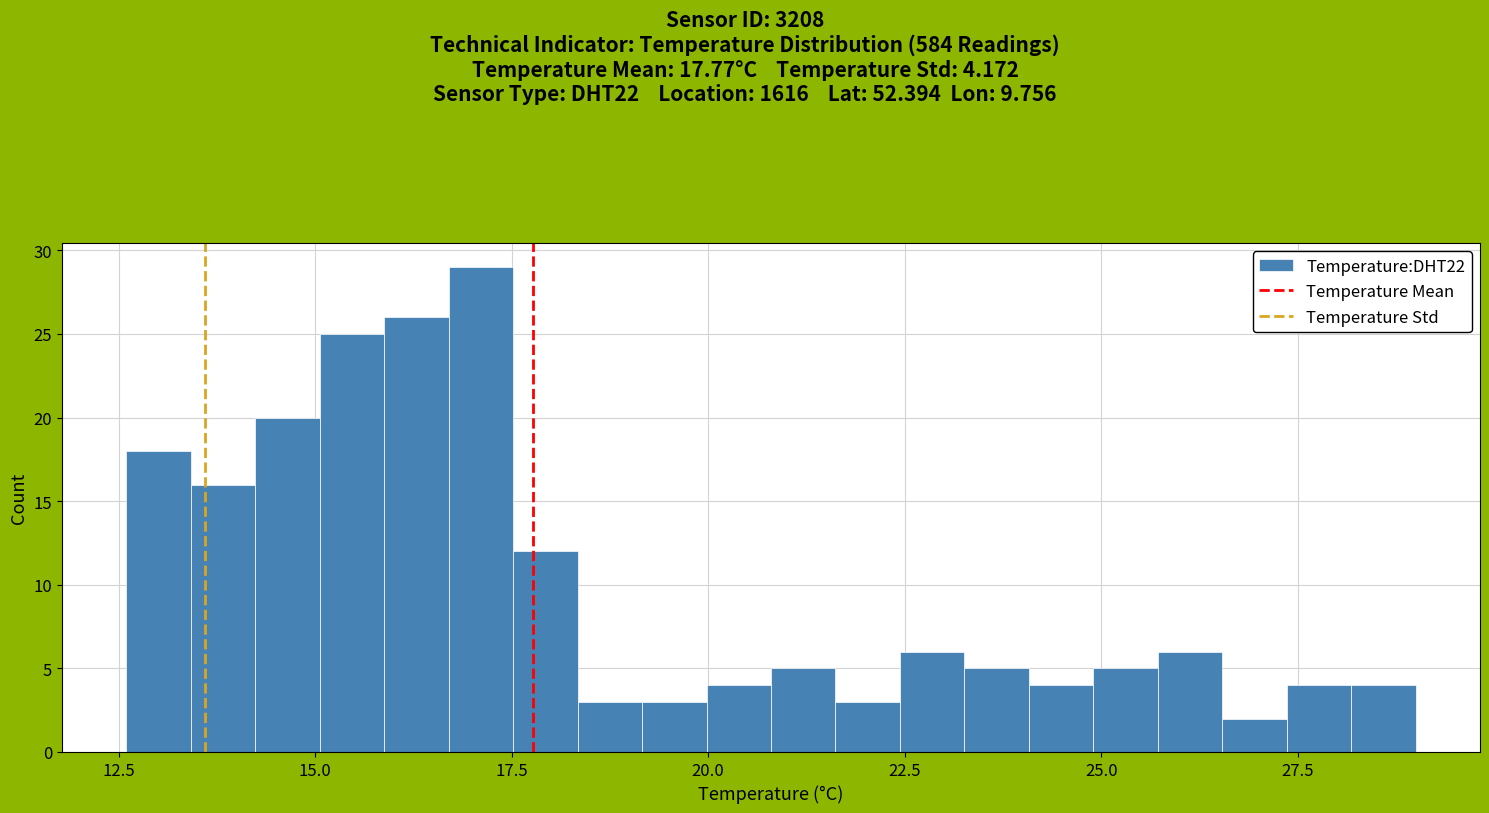

Read against the x-axis, roughly where is the centre of the tallest bar?

17.0